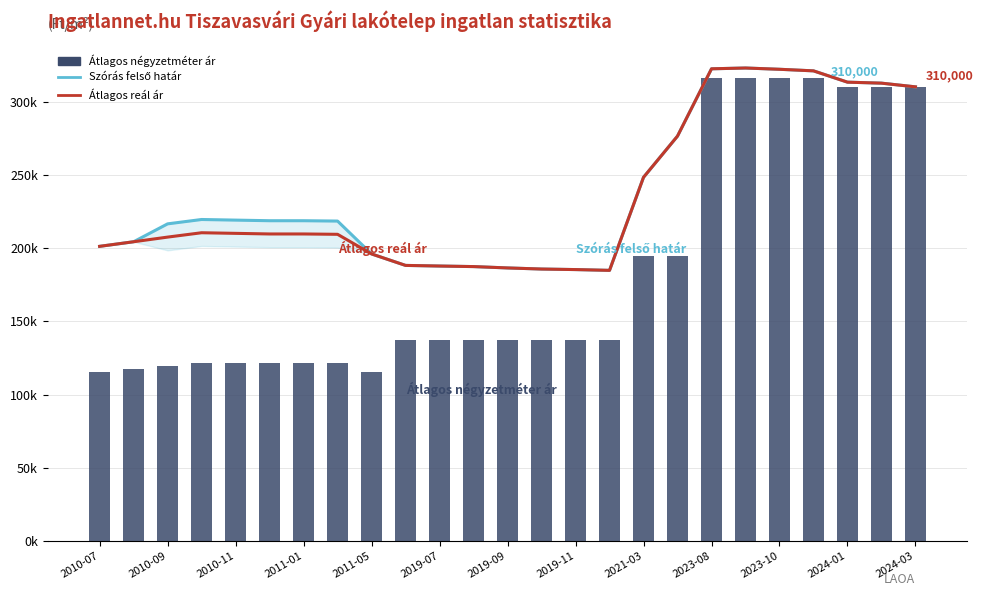

Read the Szórás felső határ value at 2010-07.

201158